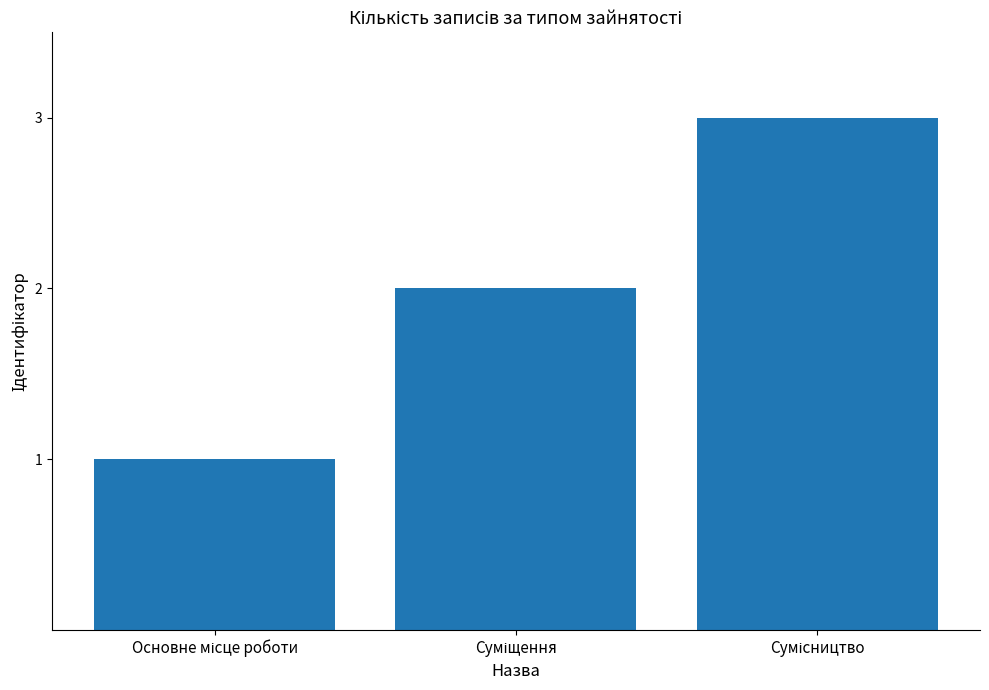

What is the sum of all values?

6